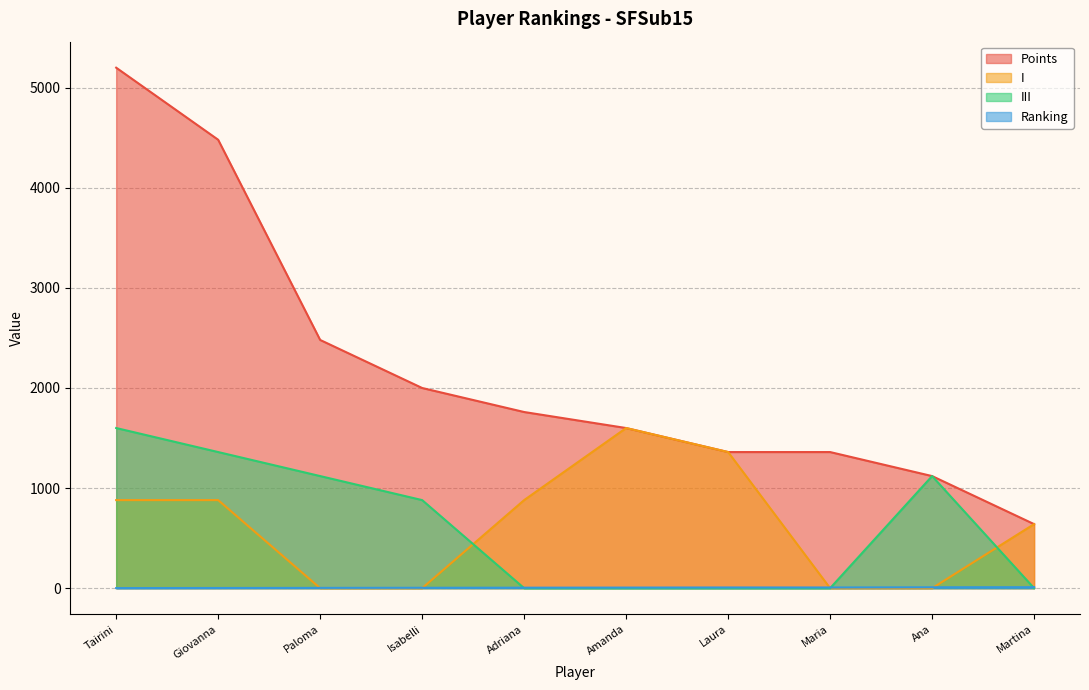

What is the average value of the III series?

608